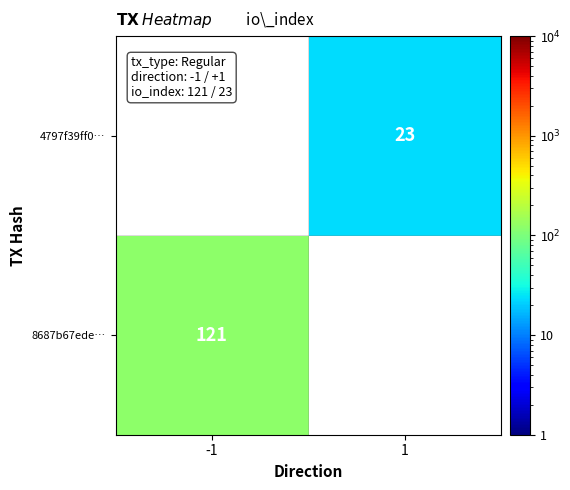

Which label corresponds to the smallest value in the chart?

1